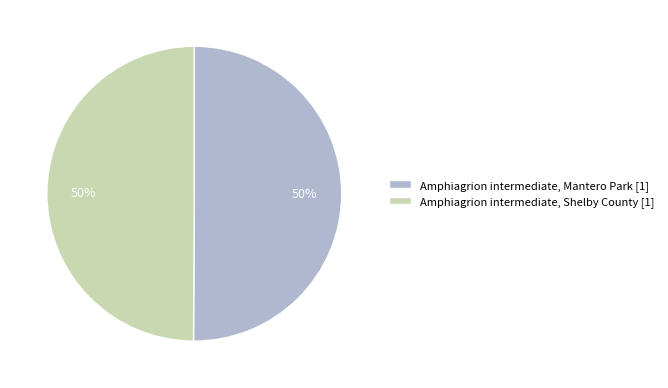

Approximately how many times larger is the value at Amphiagrion intermediate, Shelby County [1] compared to Amphiagrion intermediate, Mantero Park [1]?

1.0